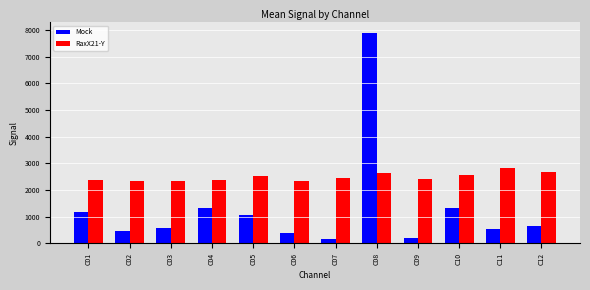

What is the minimum value for Mock?

185.0